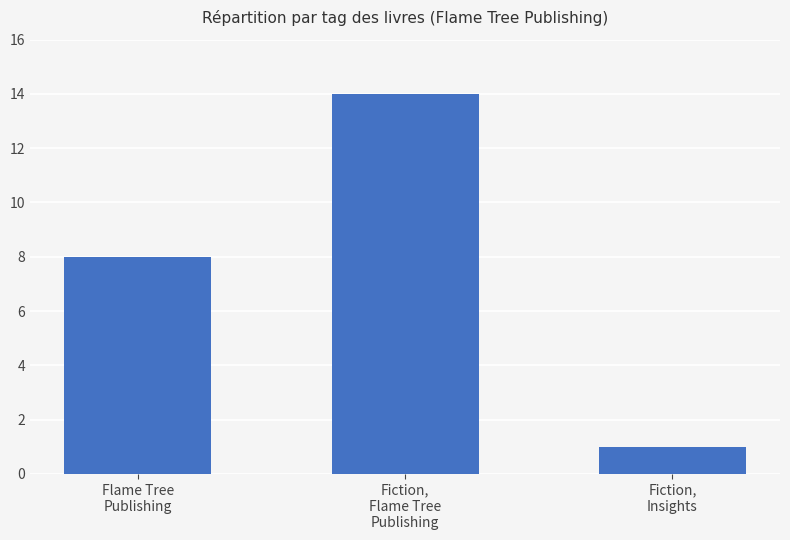

How many bars are there in total?

3